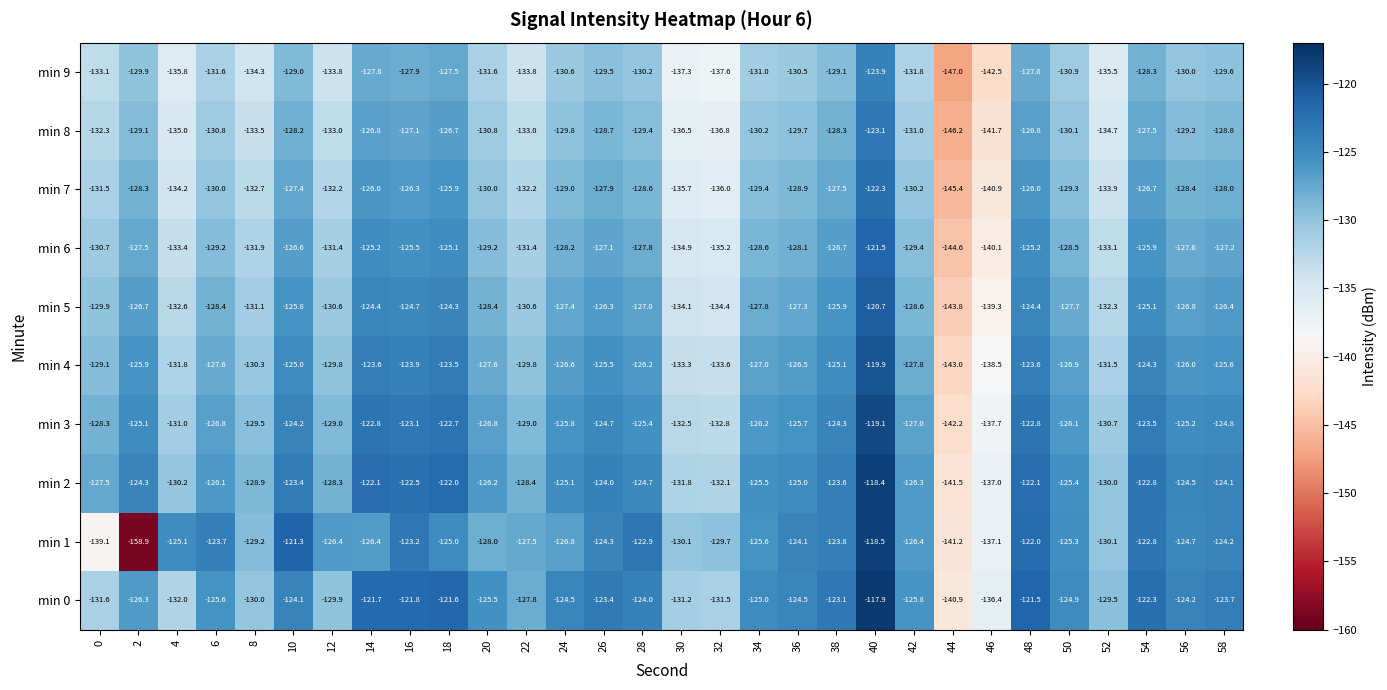

At 18, list the series in order from smallest to largest.

min 9, min 8, min 7, min 6, min 1, min 5, min 4, min 3, min 2, min 0